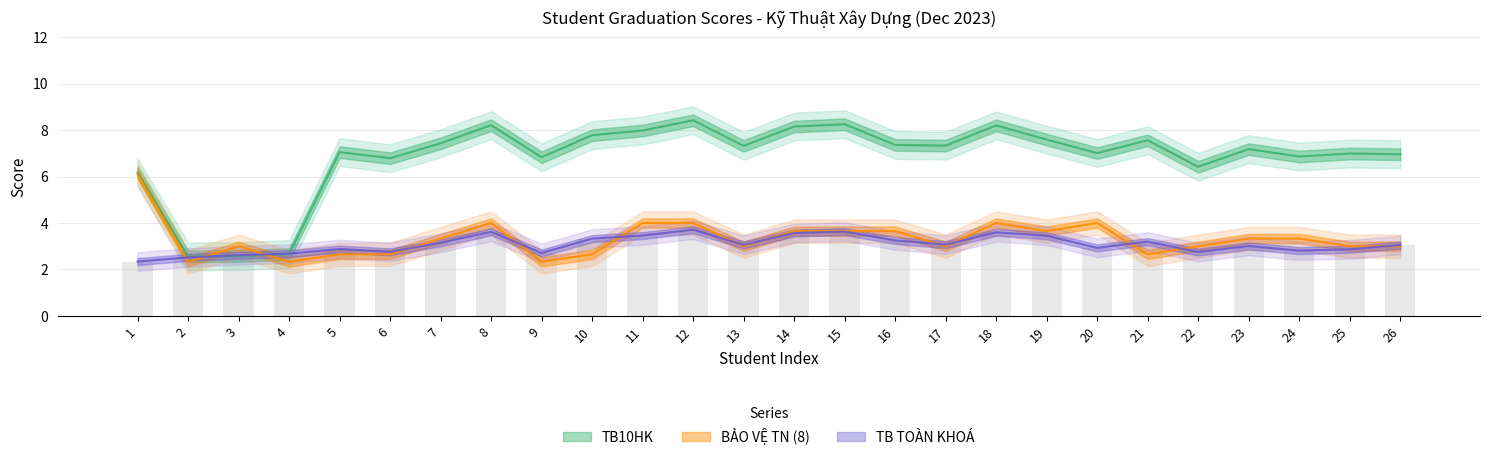

How many values in the BẢO VỆ TN (8) series exceed 3?

13